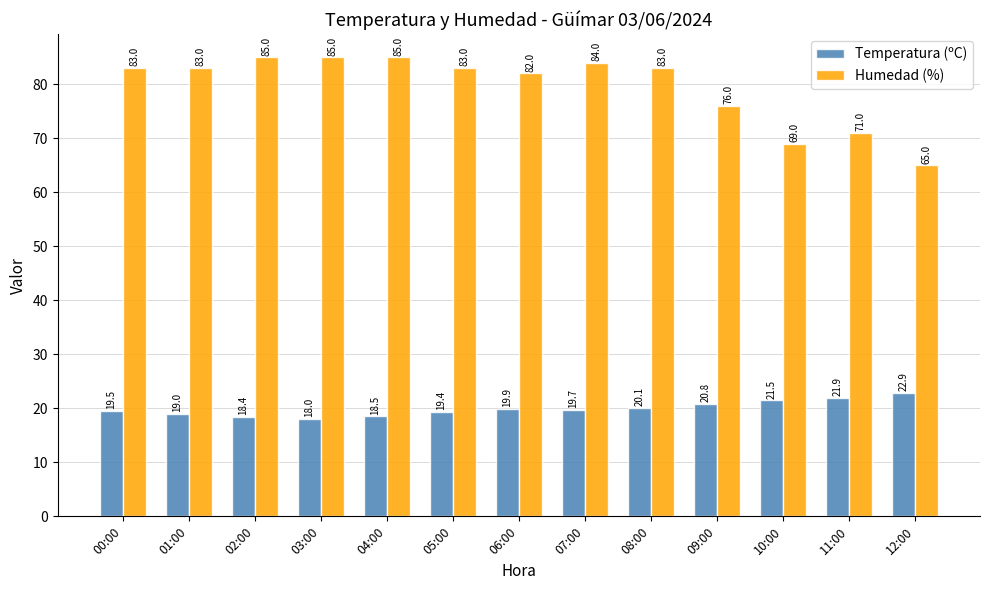

What is the difference between the maximum and minimum values in the Humedad (%) series?

20.0